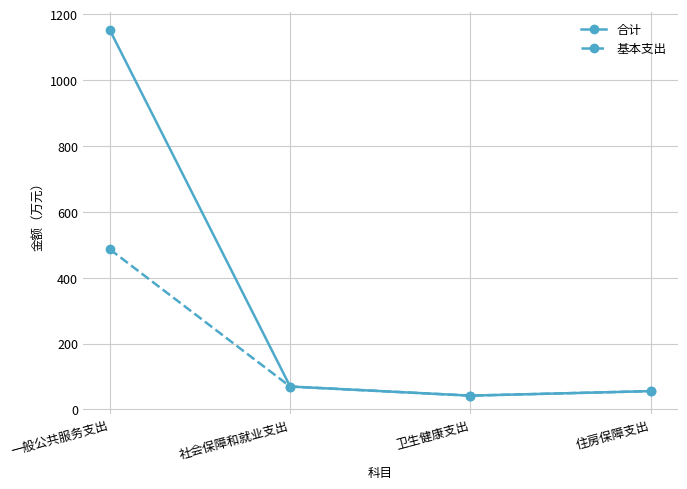

At which category does the chart reach its peak across all series?

一般公共服务支出